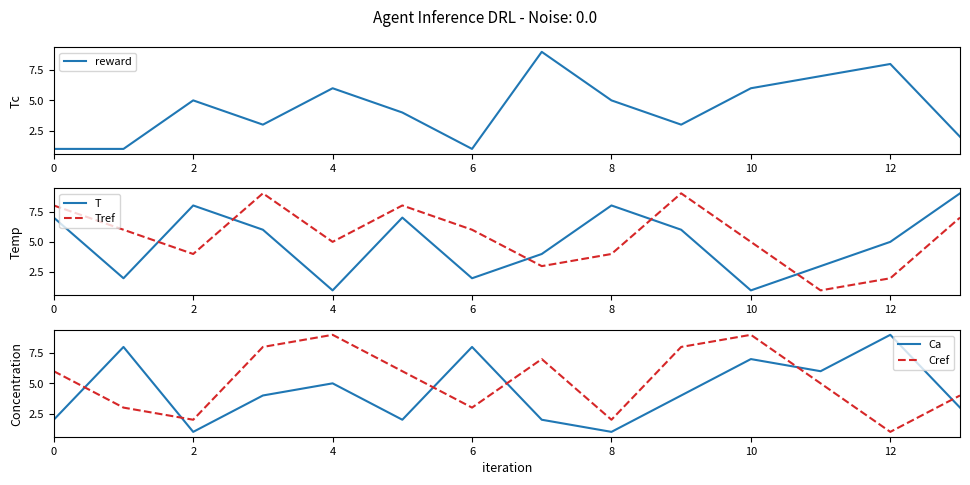

Reading left to right, transcribe all the data shown in this chart.

reward: 1	1	5	3	6	4	1	9	5	3	6	7	8	2
T: 7	2	8	6	1	7	2	4	8	6	1	3	5	9
Tref: 8	6	4	9	5	8	6	3	4	9	5	1	2	7
Ca: 2	8	1	4	5	2	8	2	1	4	7	6	9	3
Cref: 6	3	2	8	9	6	3	7	2	8	9	5	1	4